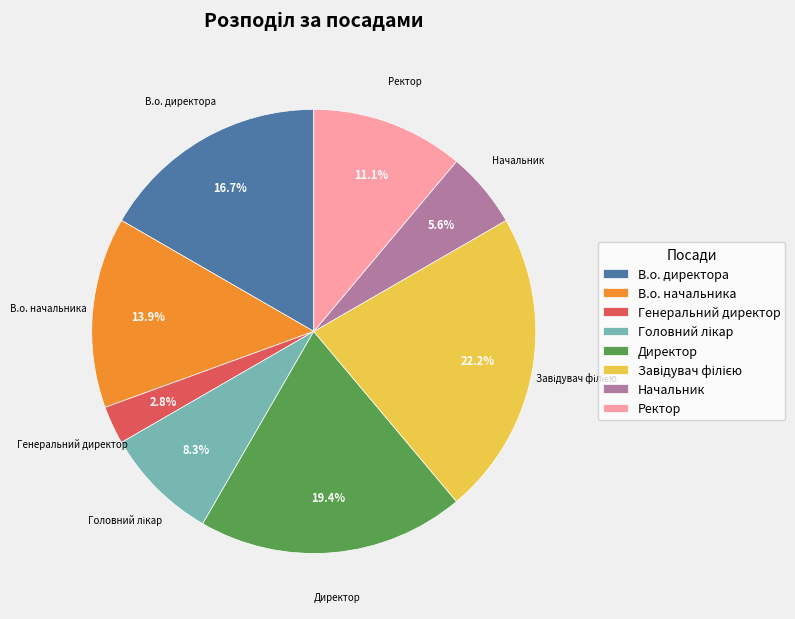

Does any single category account for the majority?

No